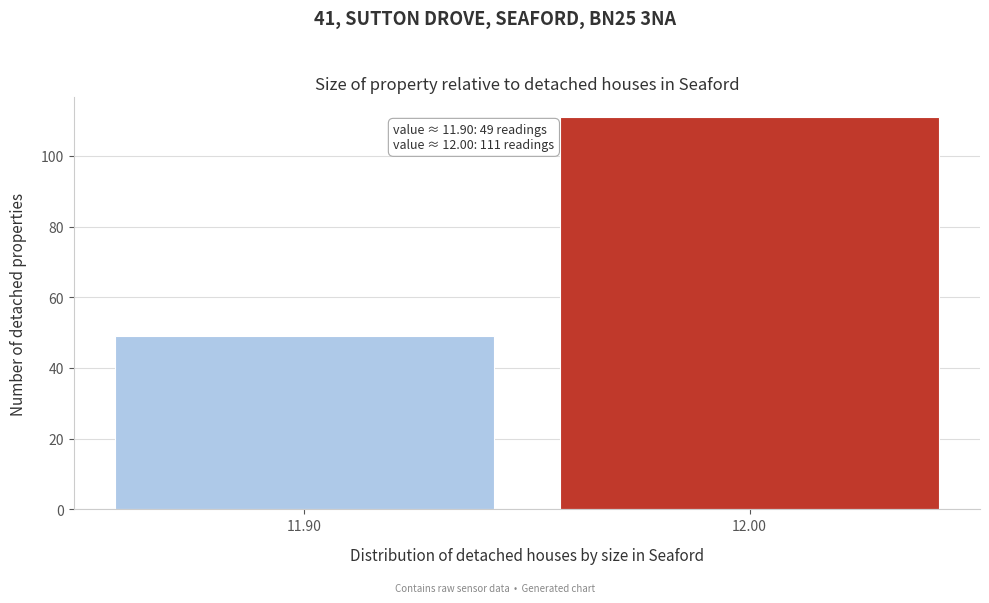

Reading right to left, transcribe all the data shown in this chart.

12.00=111	11.90=49